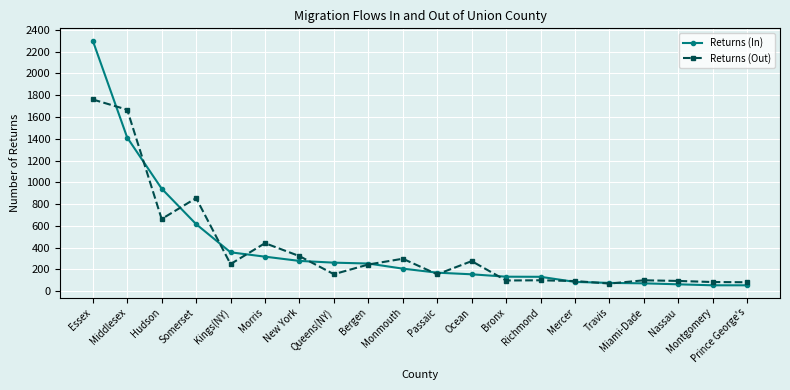

List the series in order of their peak value, highest first.

Returns (In), Returns (Out)